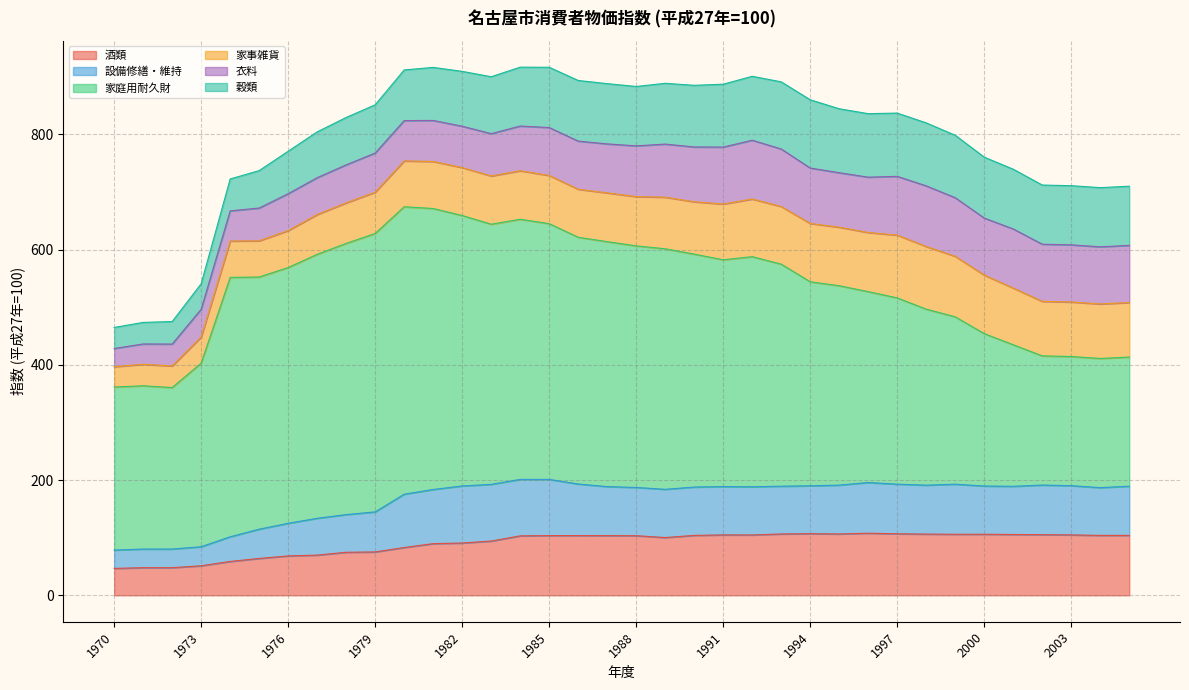

How many data points in 設備修繕・維持 are less than 83?

12